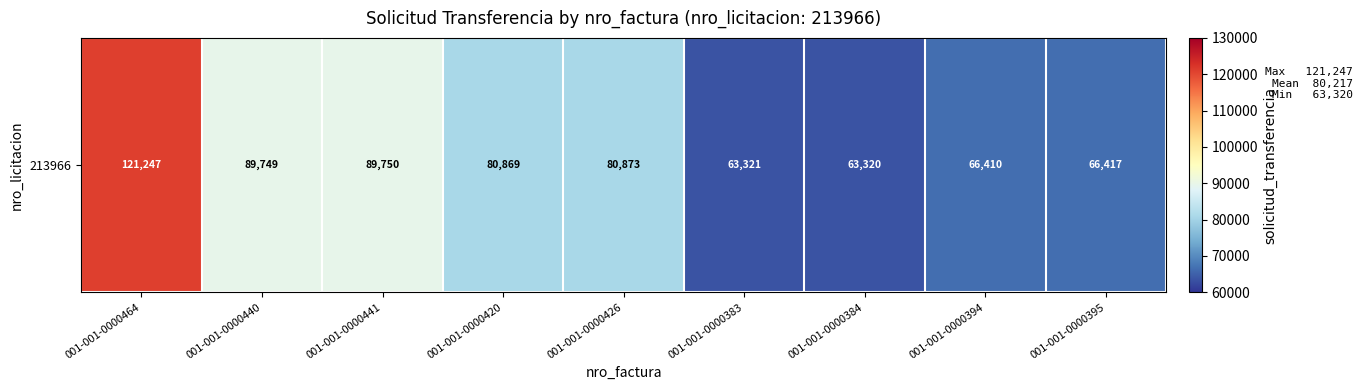

What is the difference between the maximum and minimum values?

57927